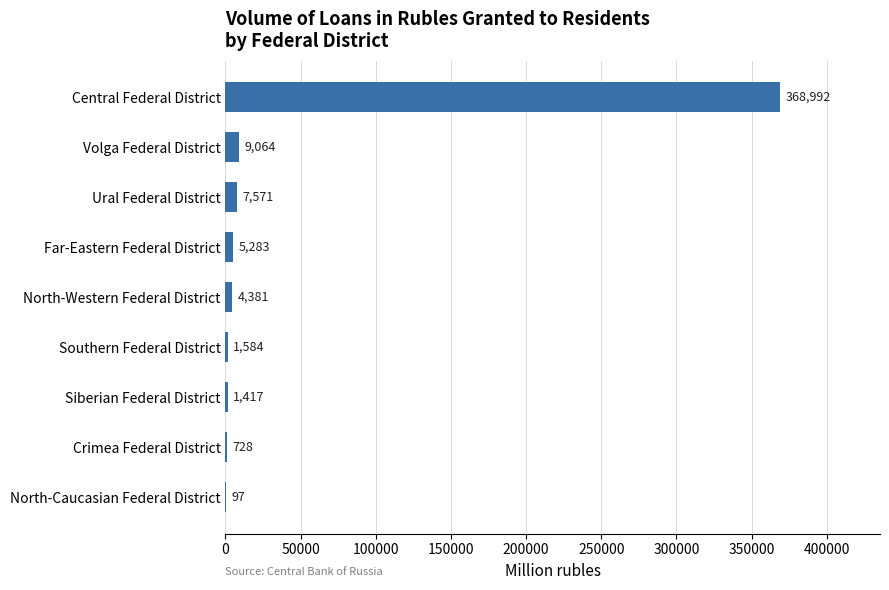

How many distinct data groups are displayed?

1